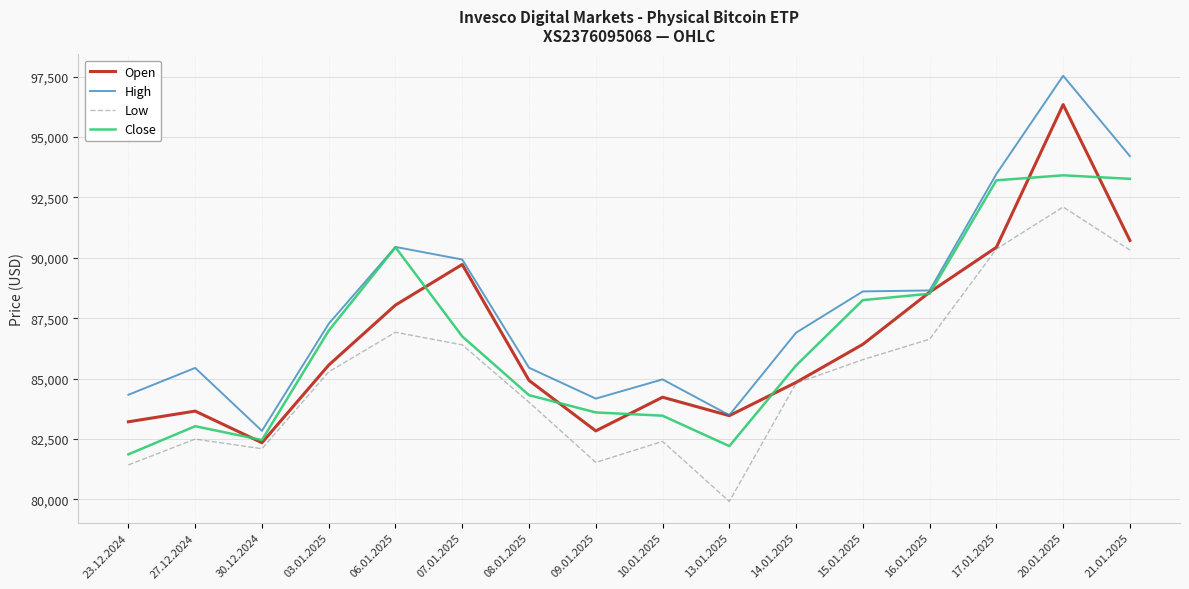

What is the average value of the Low series?

85156